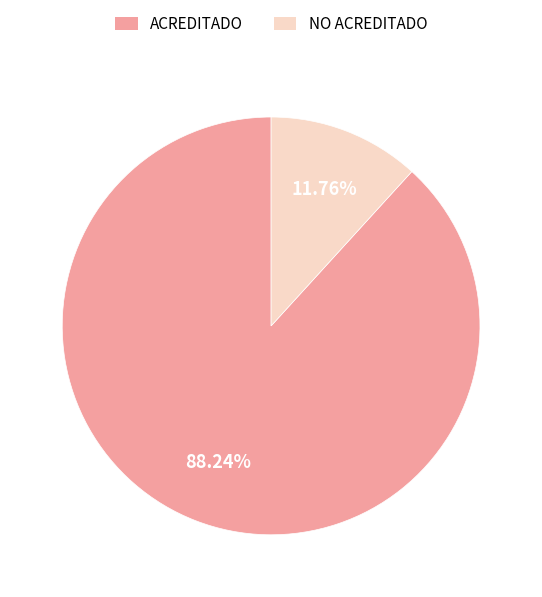

Is it true that NO ACREDITADO is 12% of the pie?

True